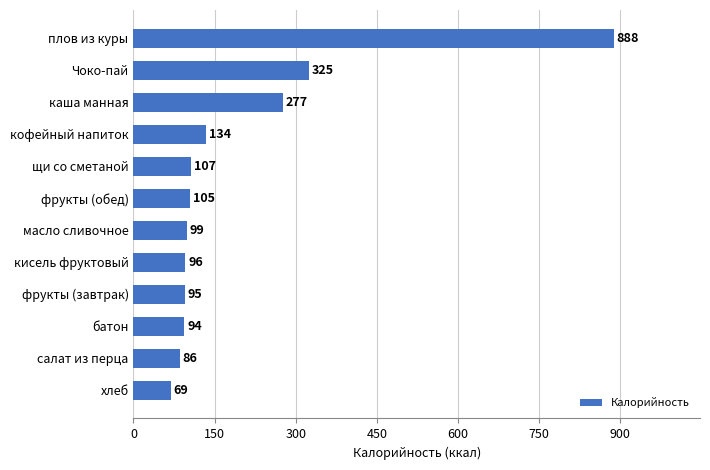

True or false: the data shows 99 at масло сливочное.

True